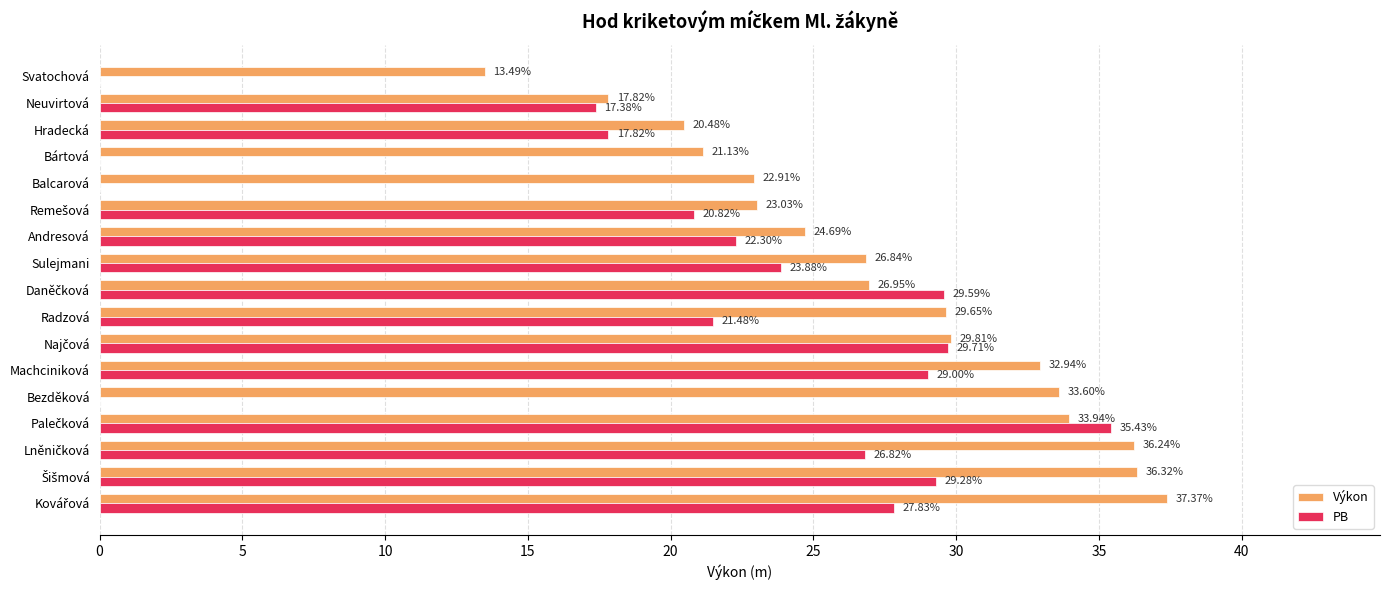

What is the sum of all PB values?

331.3